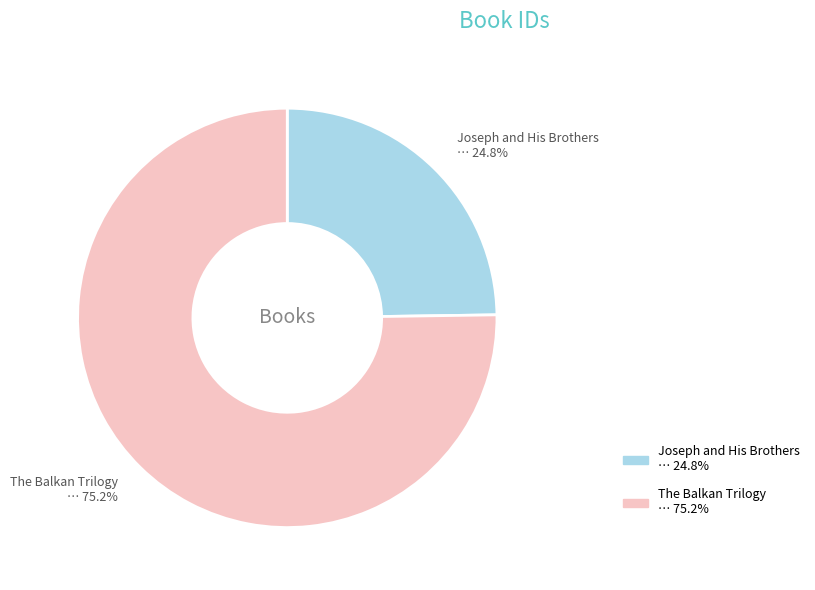

How many slices are in this pie chart?

2